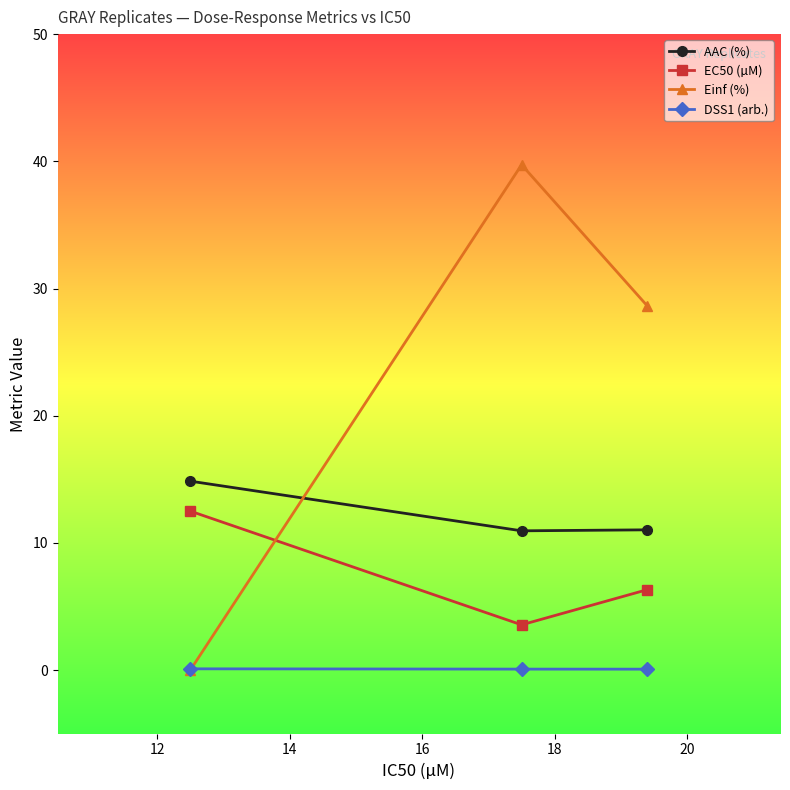

List the series in order of their peak value, lowest first.

DSS1 (arb.), EC50 (µM), AAC (%), Einf (%)